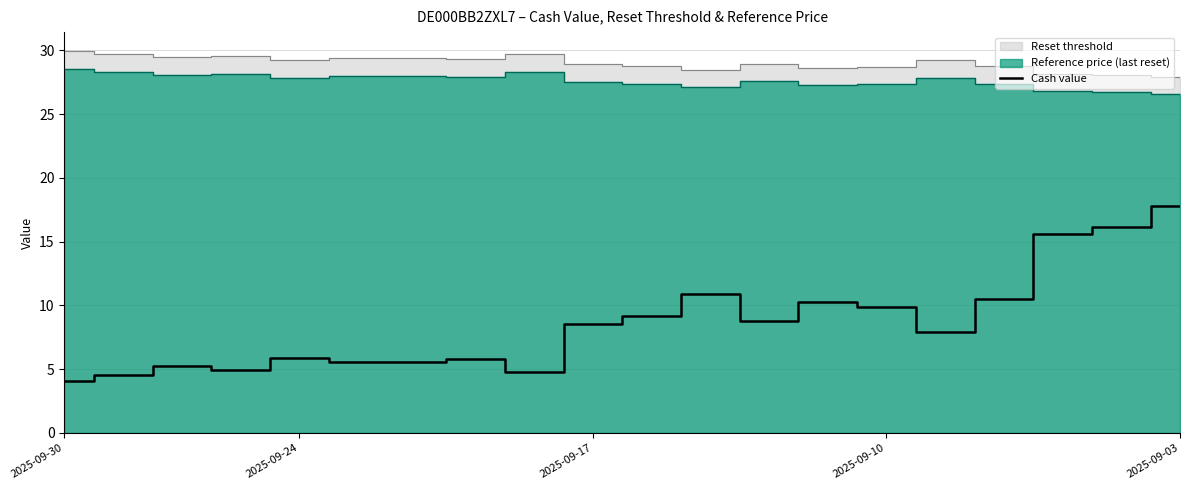

The value of Cash value at 2025-09-30 is 1.1. True or false?

False